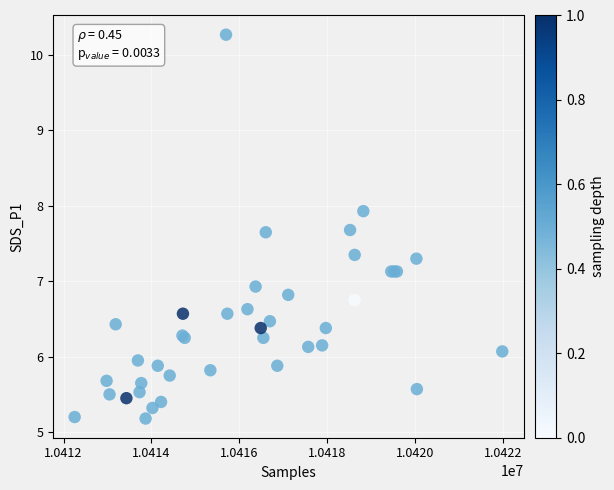

What Y value in the scatter plot is closest to 7?

6.9